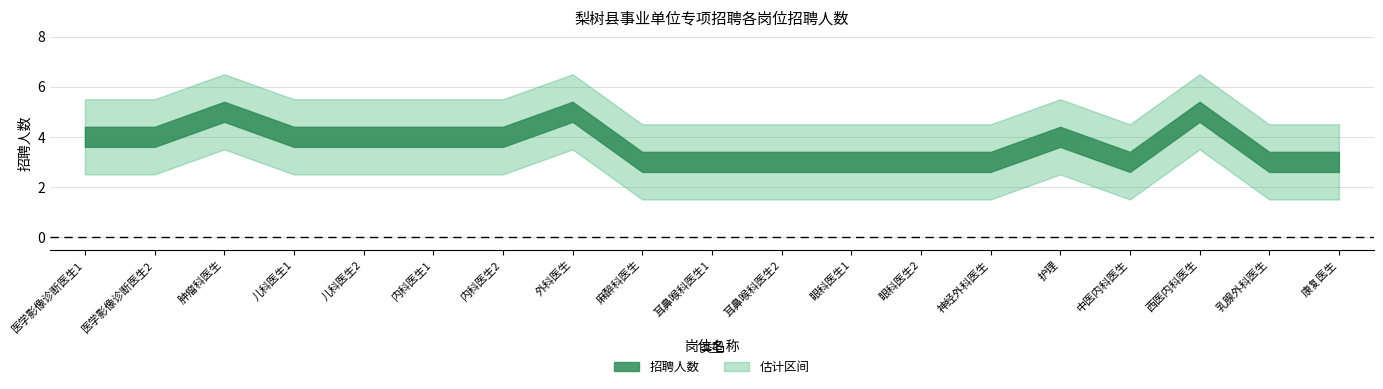

Reading left to right, list all the values displayed in this chart.

4	4	5	4	4	4	4	5	3	3	3	3	3	3	4	3	5	3	3